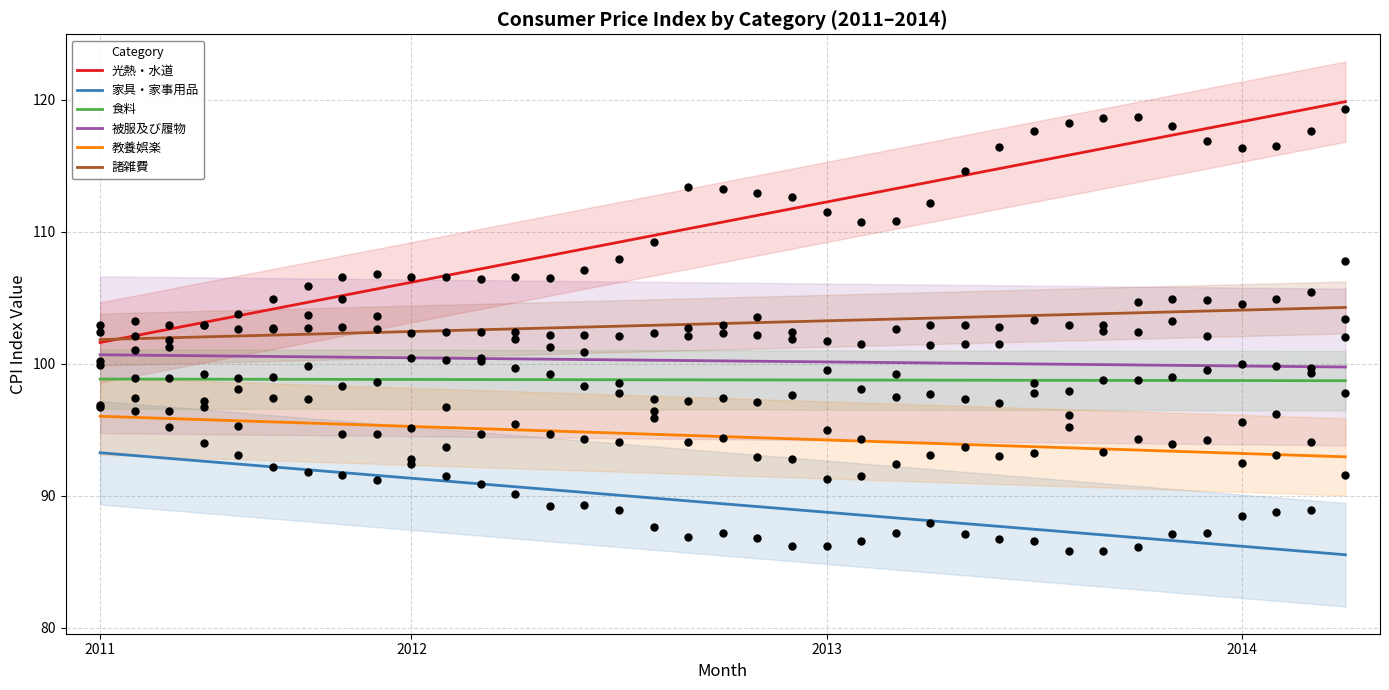

Which series has the largest total across all categories?

光熱・水道